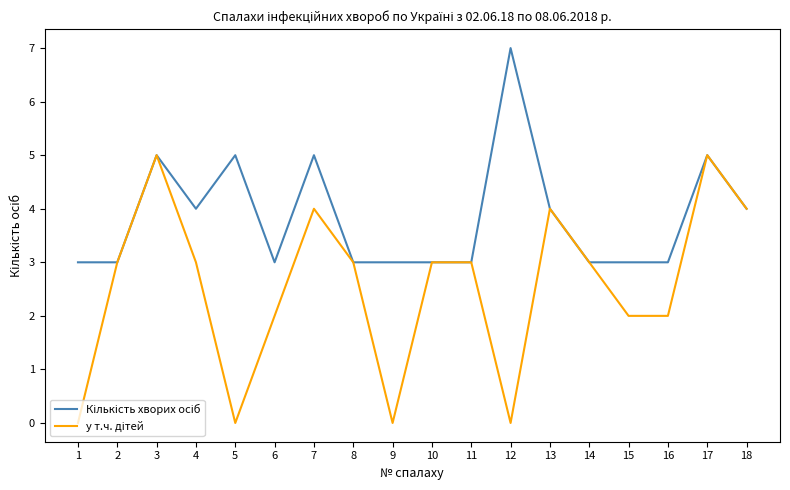

Which label corresponds to the largest value in the chart?

12